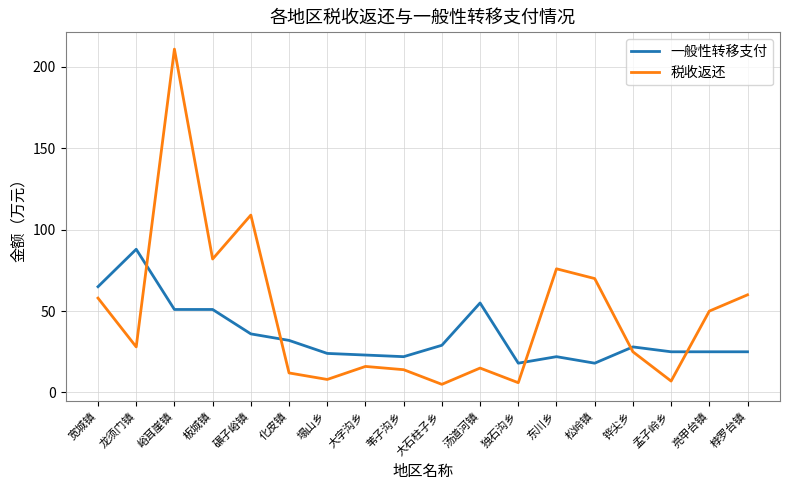

Rank the series by their average value, from lowest to highest.

一般性转移支付, 税收返还